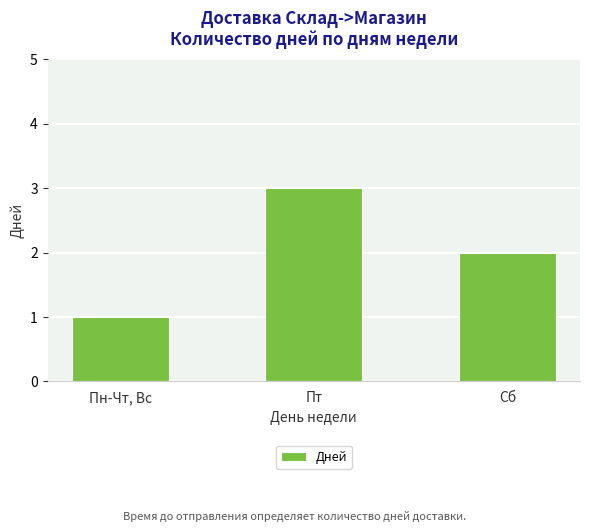

What is the change in value from Пн-Чт, Вс to Сб?

+1